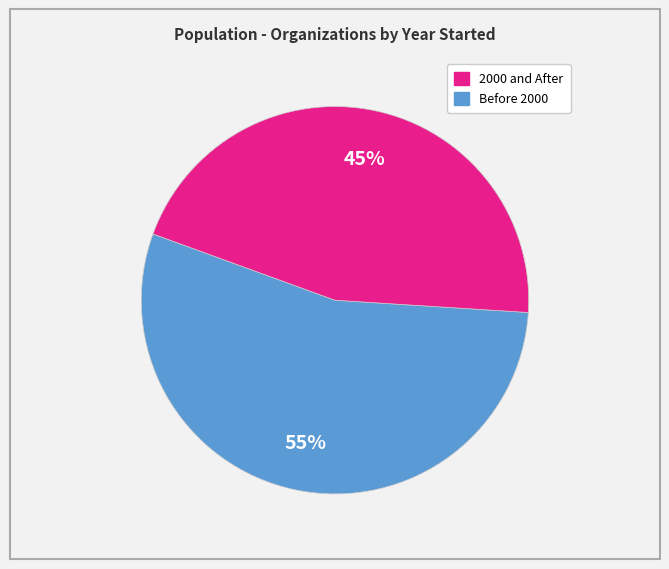

Is there any slice that represents more than half of the pie?

Yes